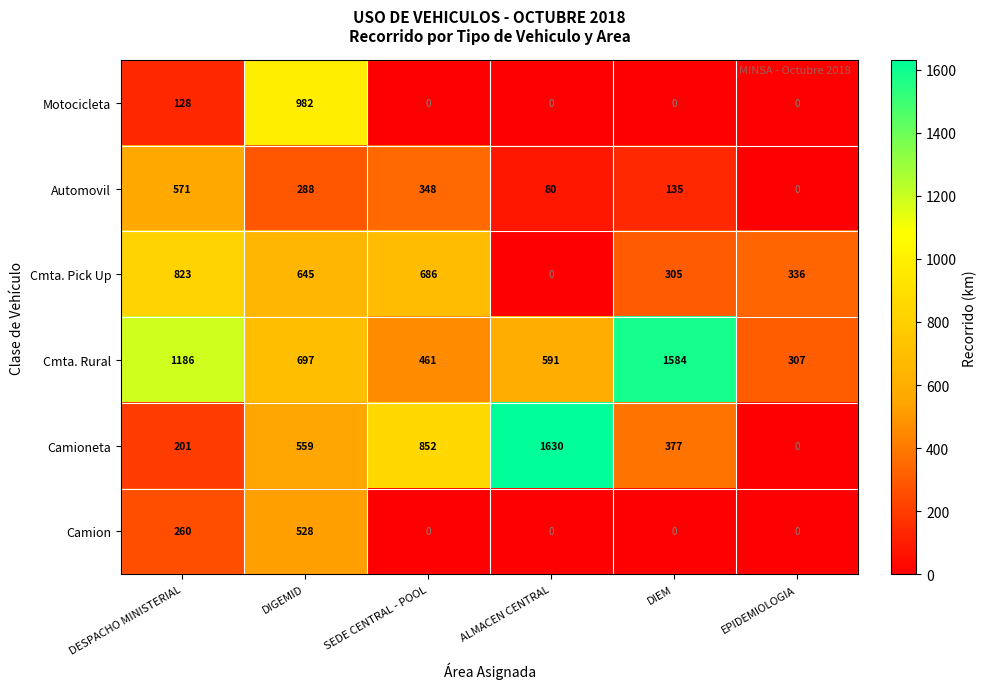

What is the spread (max minus min) of values at EPIDEMIOLOGIA?

336